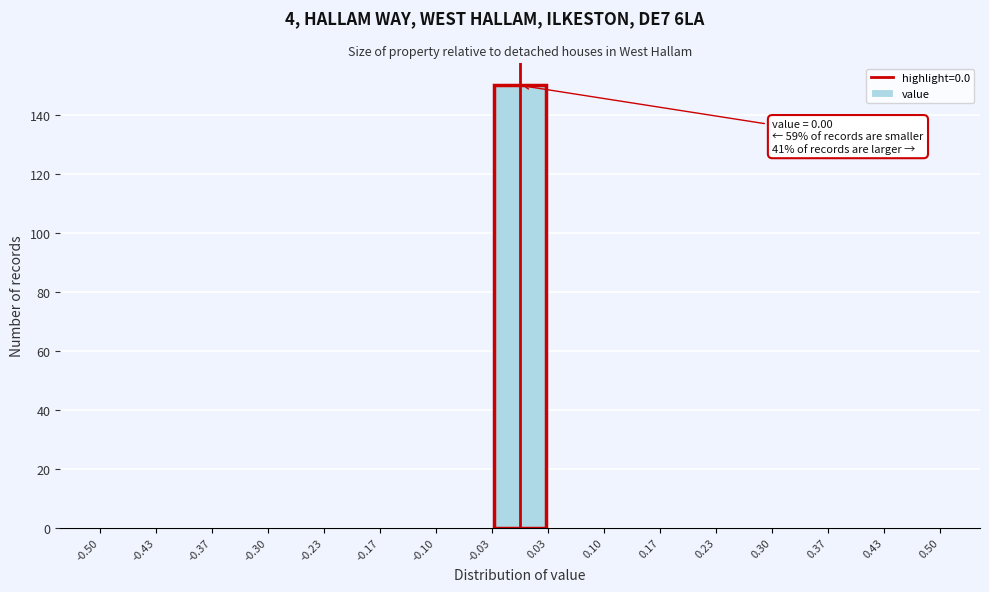

Over which range of the x-axis is the bar tallest?

-0.03 to 0.03